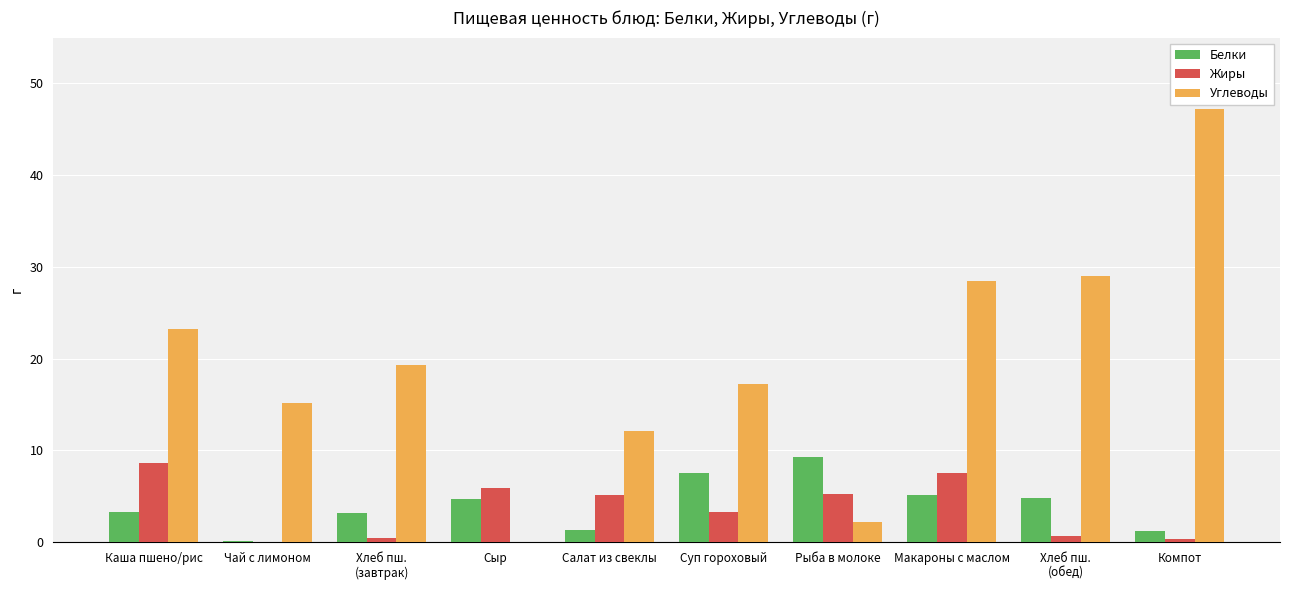

Between Каша пшено/рис and Сыр, which series saw the biggest shift?

Углеводы